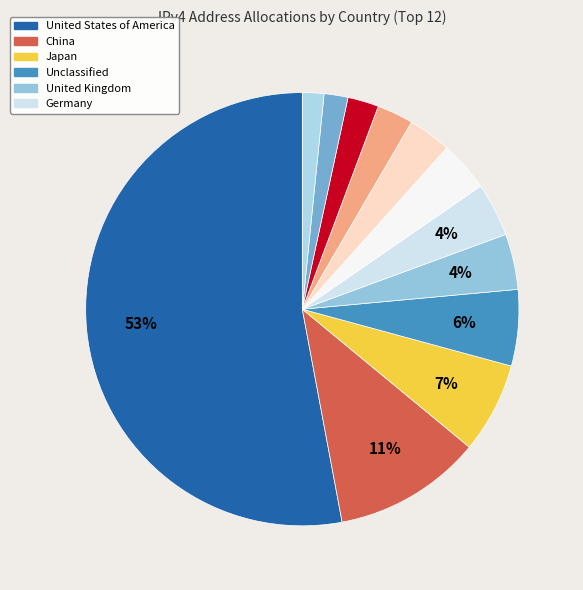

Rank the categories by value from lowest to highest.

Australia, Italy, Brazil, Canada, France, Republic of Korea, Germany, United Kingdom, Unclassified, Japan, China, United States of America